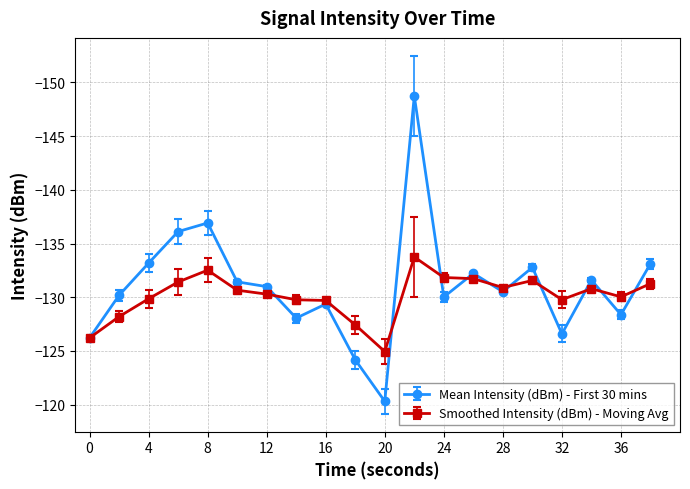

Which series has the widest spread of values?

Mean Intensity (dBm) - First 30 mins